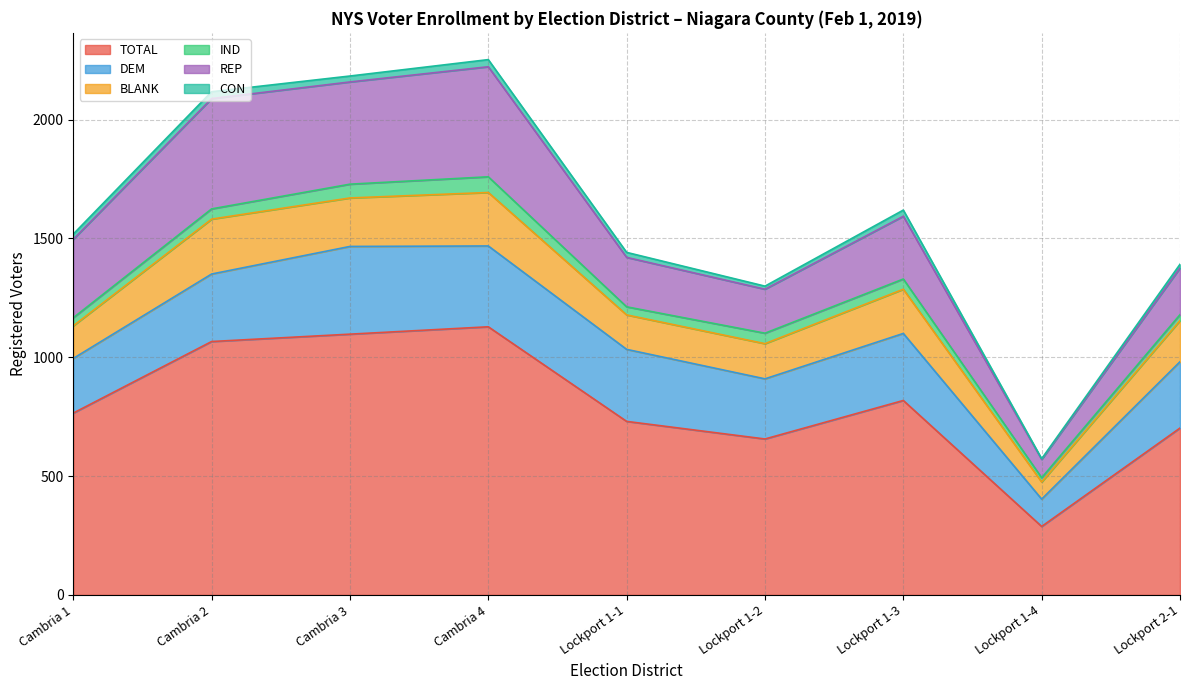

What is the difference between the TOTAL values at Cambria 2 and Lockport 1-3?

248